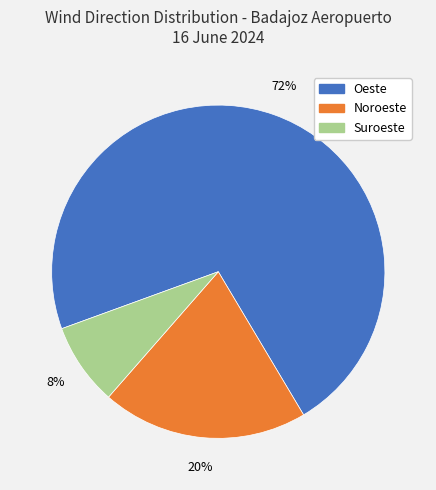

Which category has the smallest portion of the pie?

Suroeste